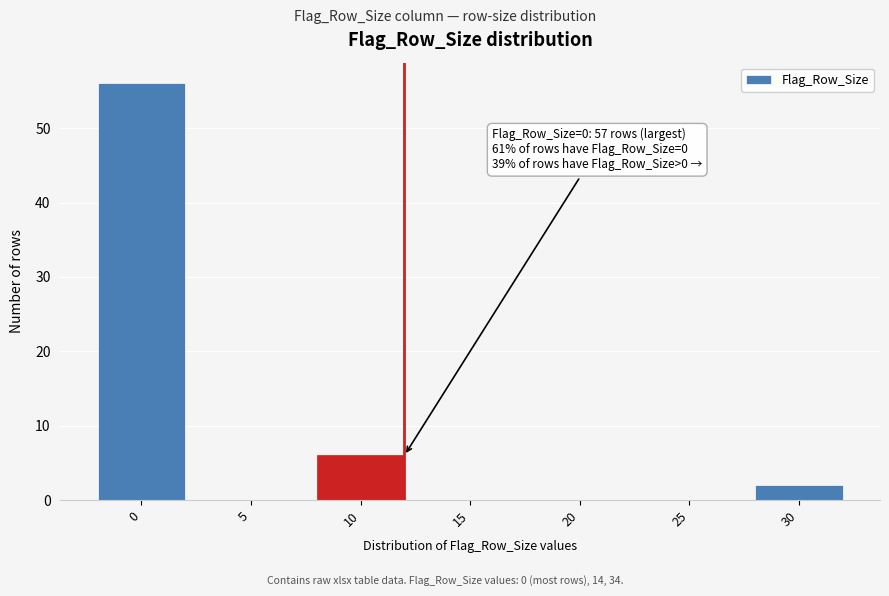

Reading right to left, what are all the values shown in this chart?

30=2	25=0	20=0	15=0	10=6	5=0	0=56